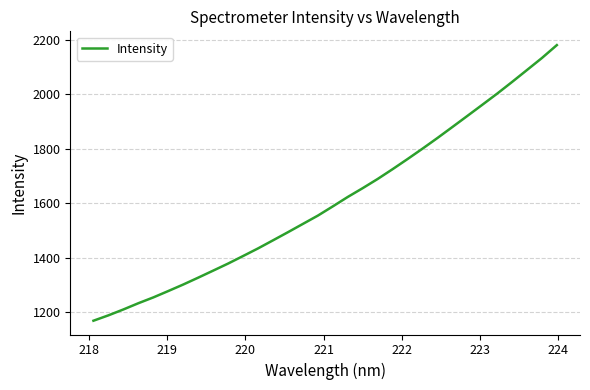

What is the difference between the maximum and minimum values?

1011.2